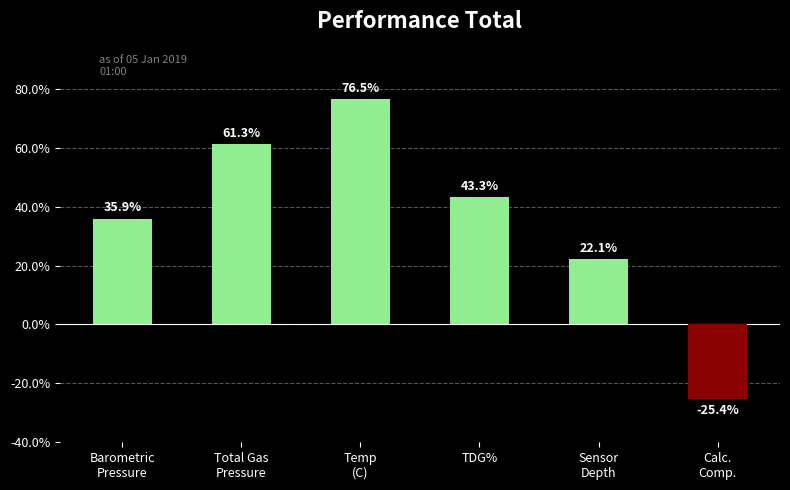

Where is the data nearest to the value 25?

Sensor
Depth